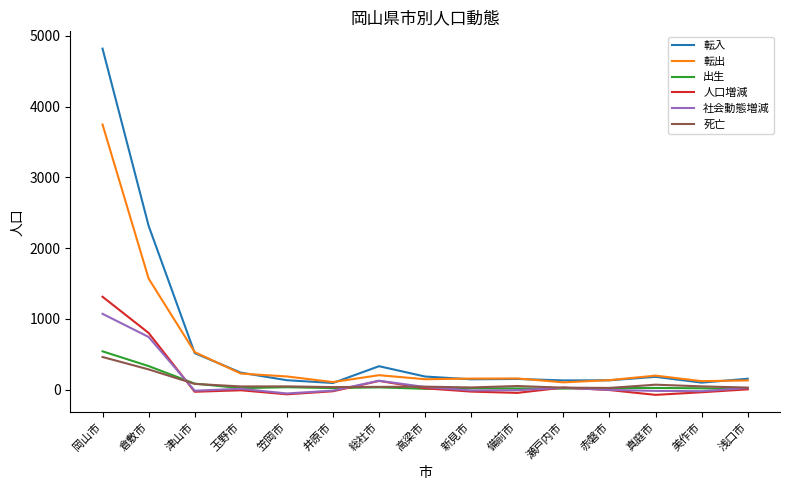

True or false: 社会動態増減 and 転出 cross at least once.

False